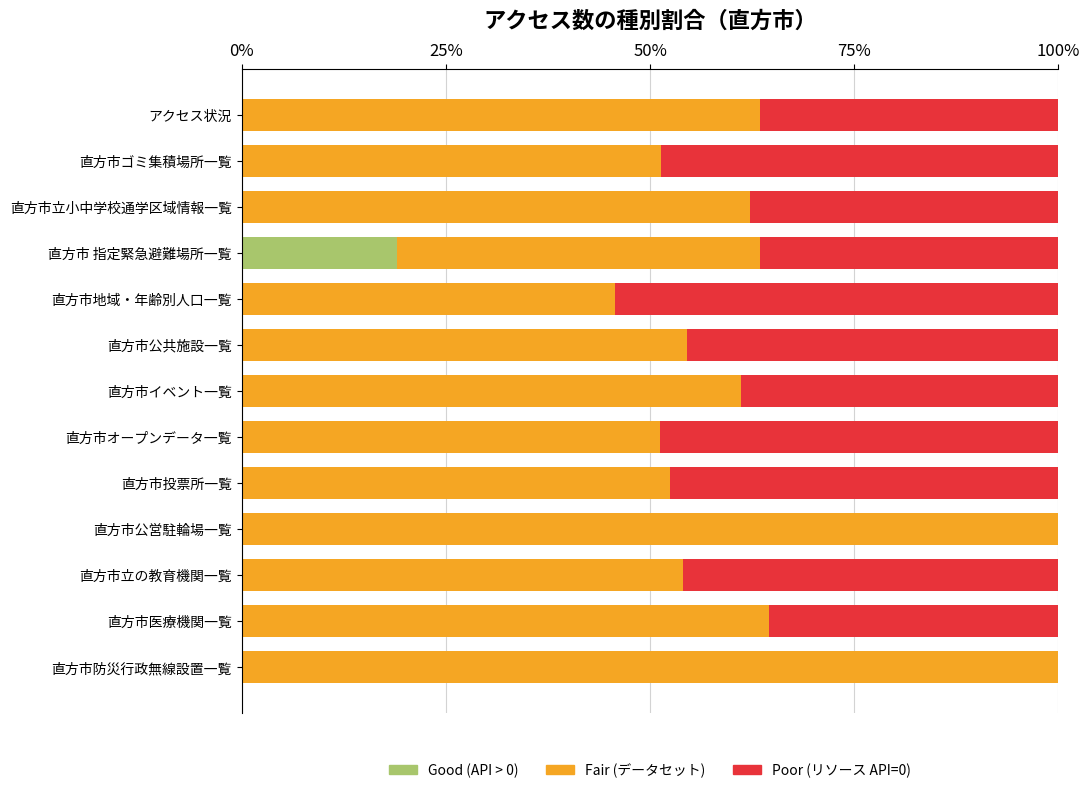

True or false: Good (API > 0) has a value of 7.3 at 直方市投票所一覧.

False